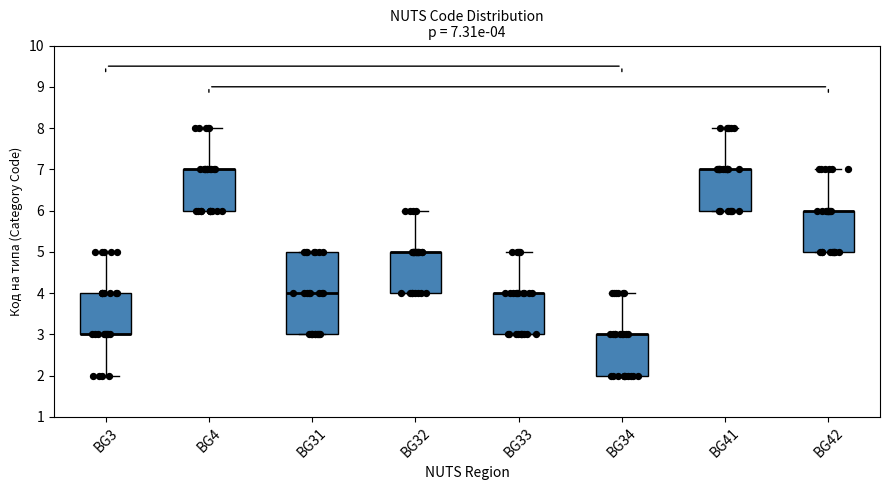

Which box is the tallest, from its lower edge to its upper edge?

BG31